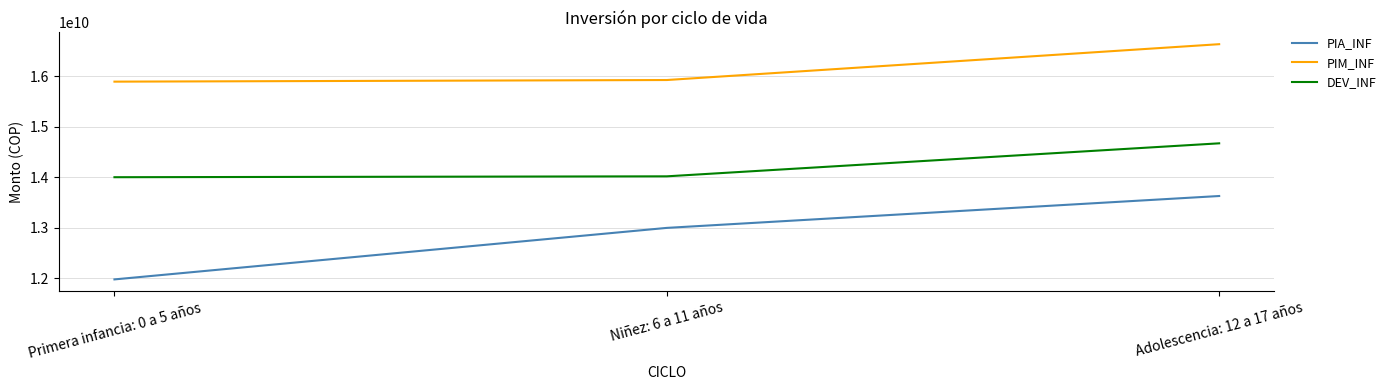

What is the maximum value for DEV_INF?

14671663127.0